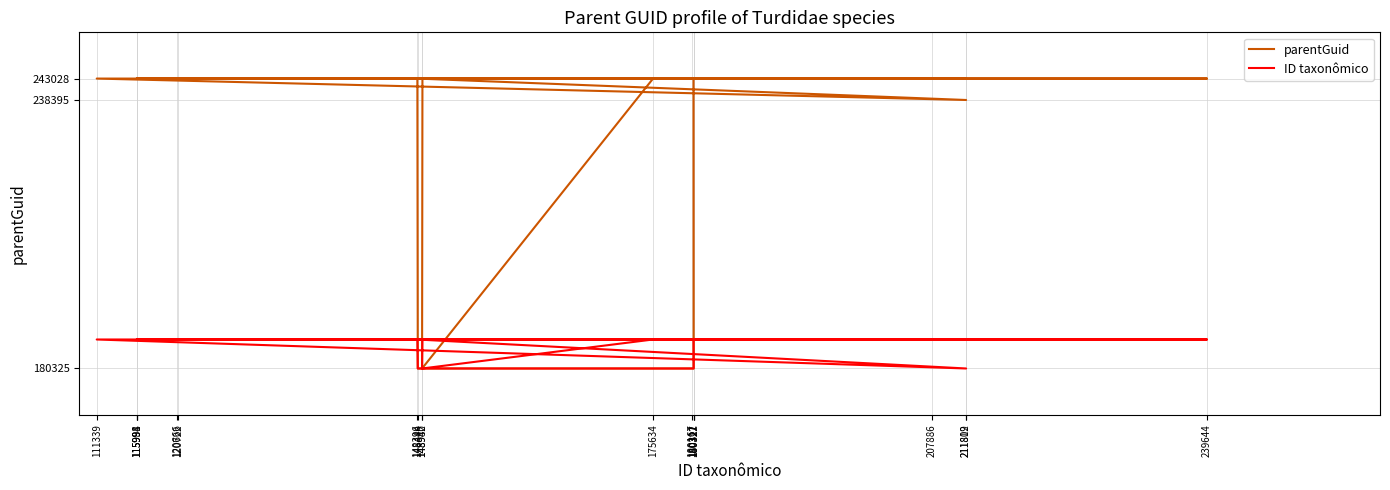

Which category has the lowest value across all series?

180327